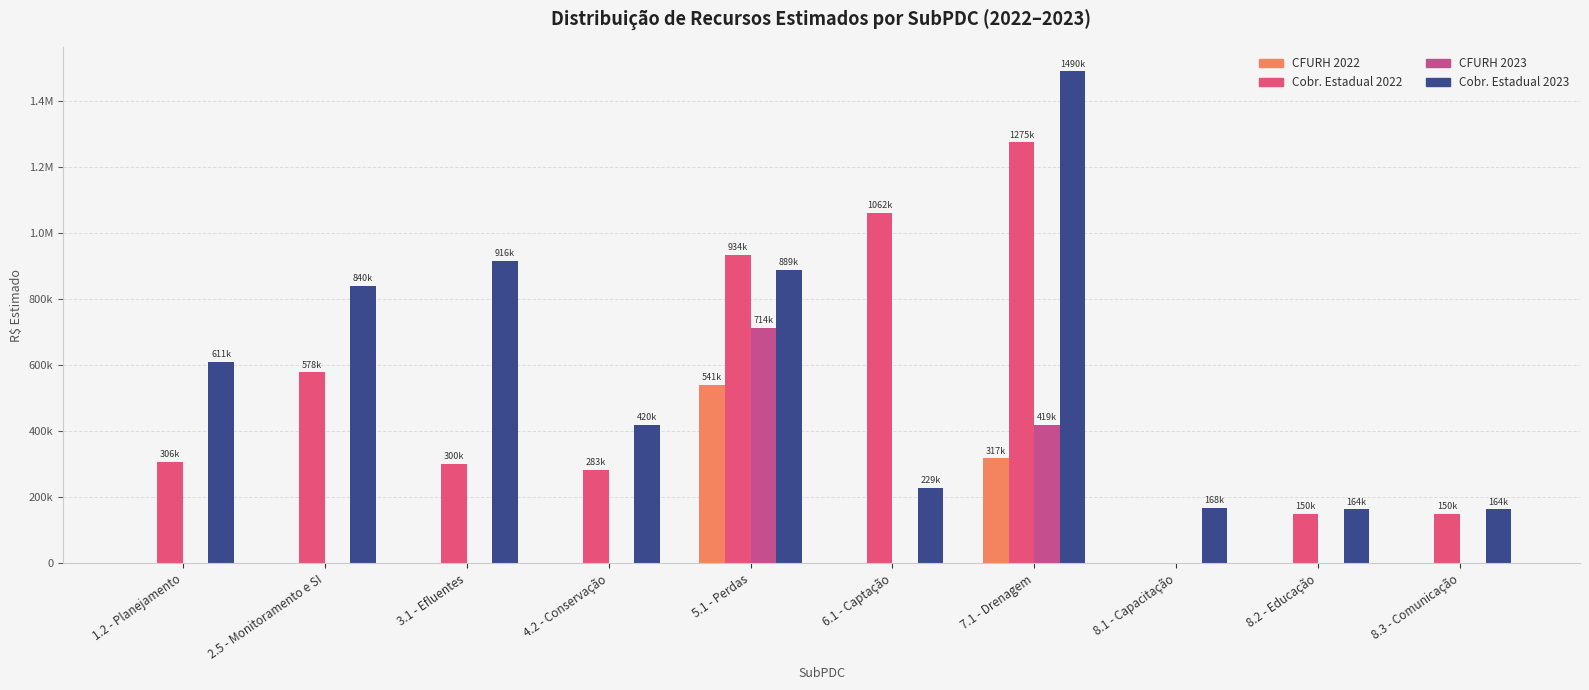

Is it true that CFURH 2022 equals 0.0 at 8.3 - Comunicação?

True